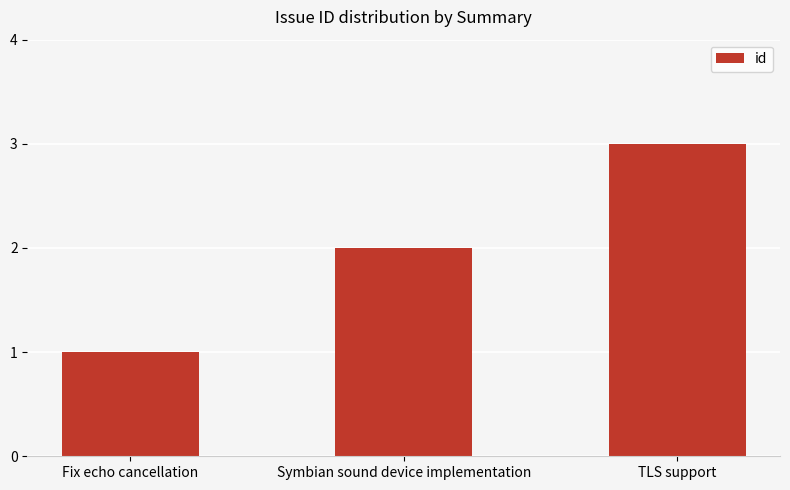

What is the average value?

2